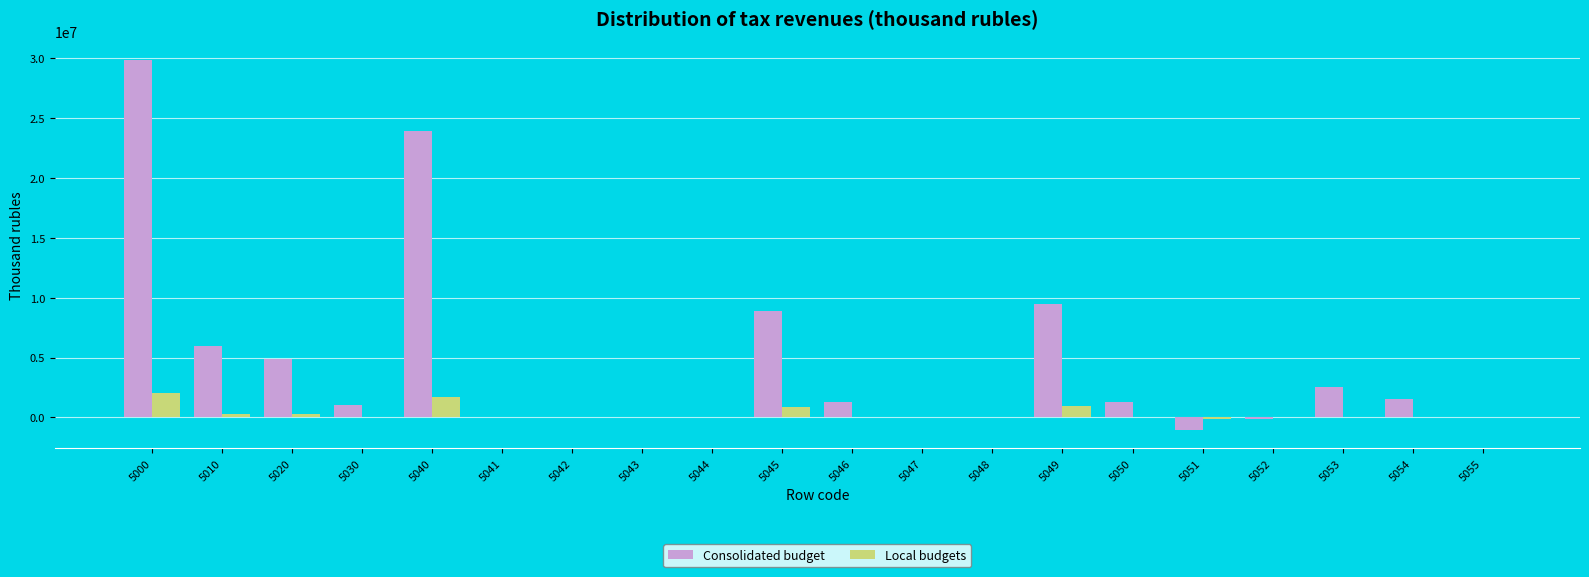

How many series are shown in this chart?

2